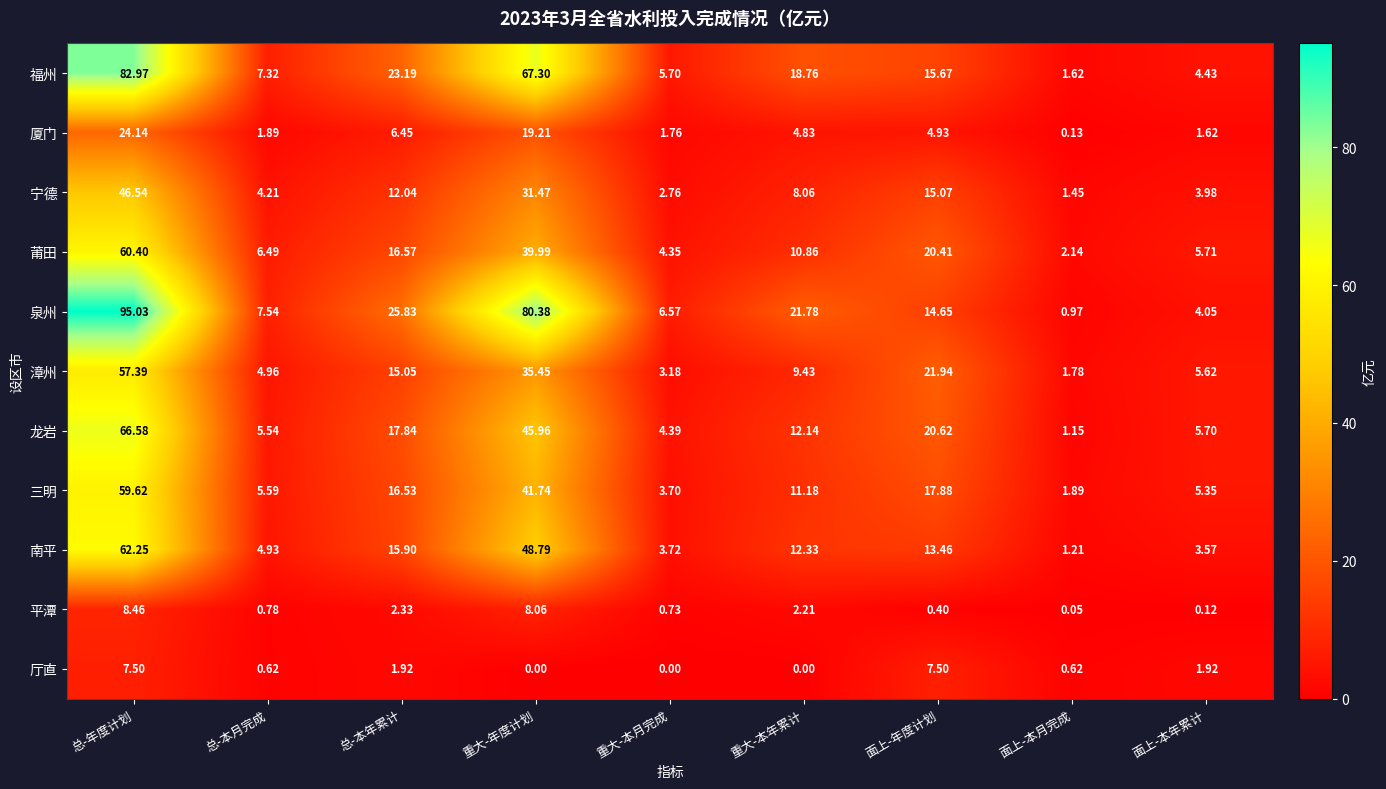

Where does the 宁德 series first go above 8?

总-年度计划